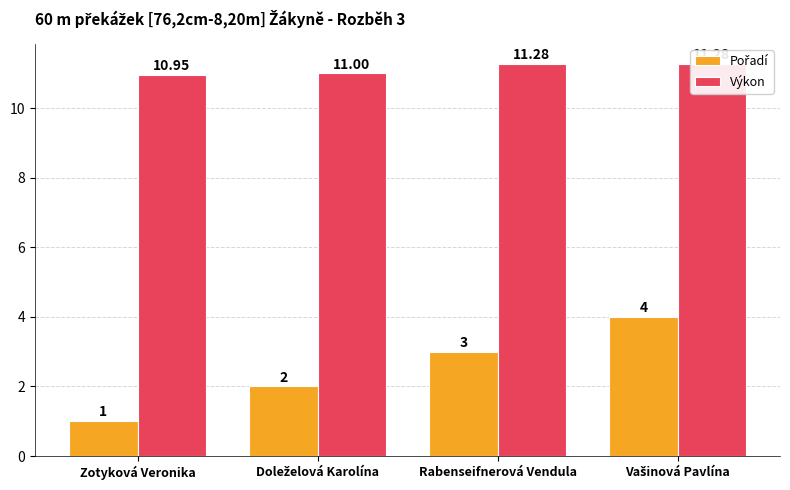

At how many categories does at least one series exceed 6?

4